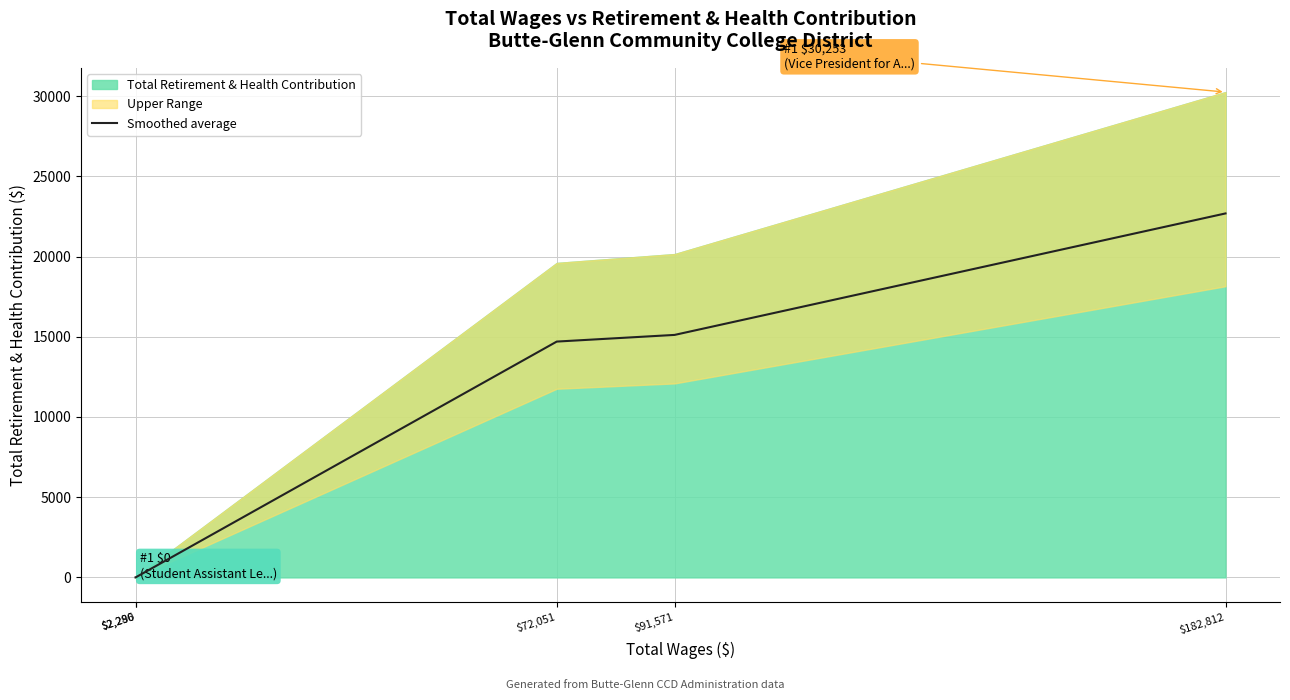

What position from the left is $72,051?

3